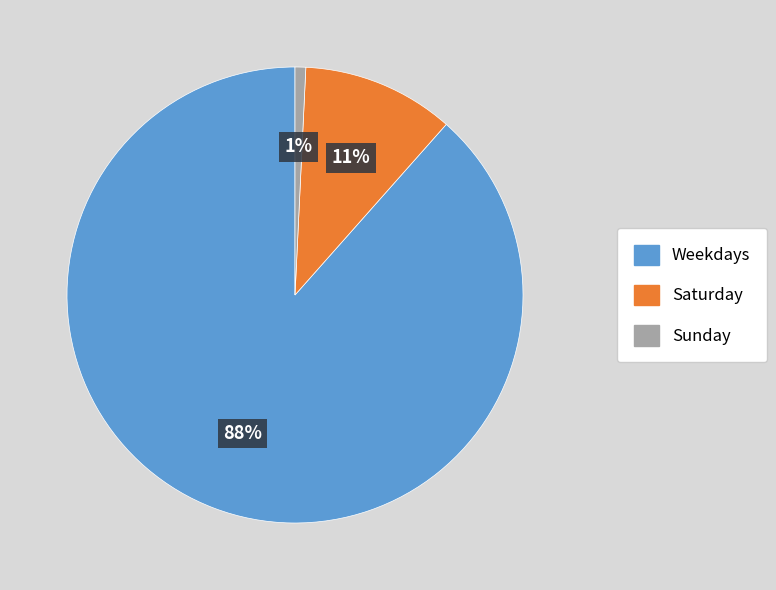

To the nearest percent, what is the average slice percentage?

33%